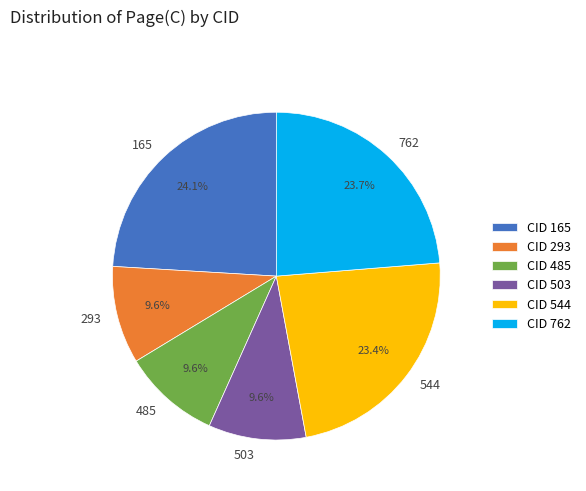

Is it true that 544 is 23% of the pie?

True